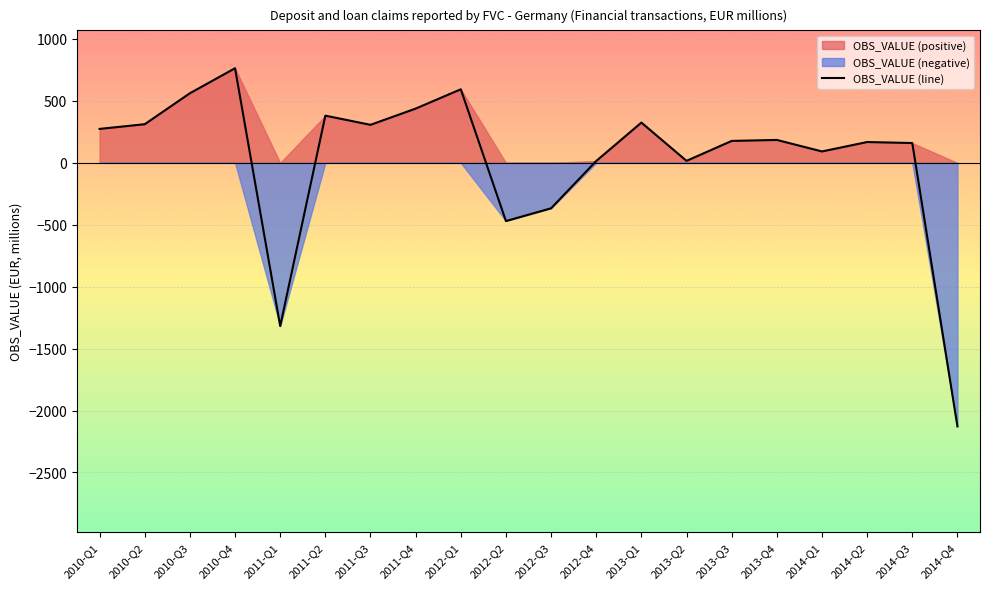

What position from the right is 2011-Q2?

15